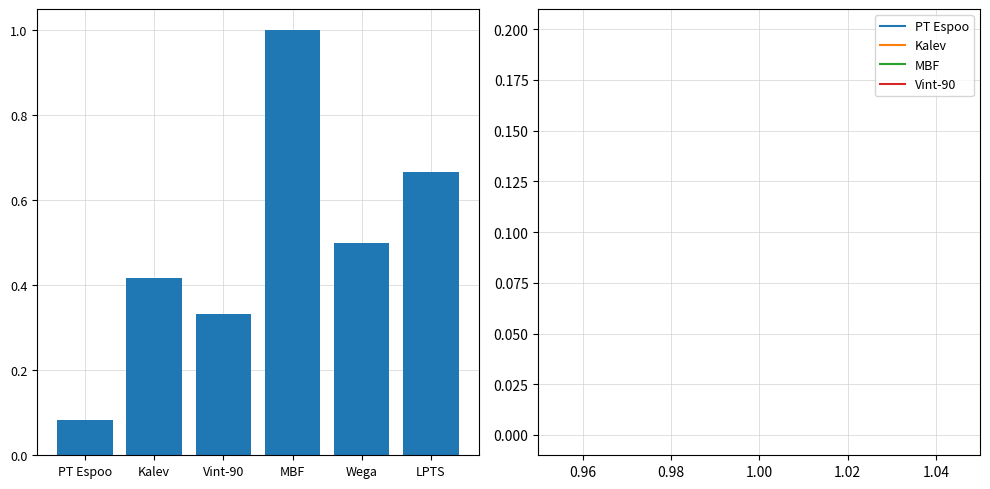

What is the sum of all values?

3.0